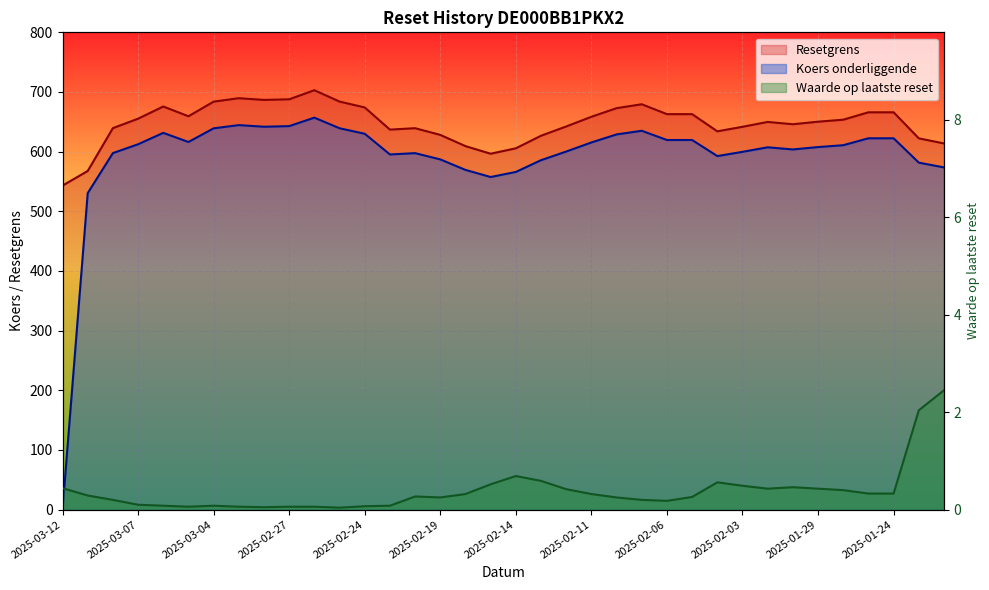

Is it true that Resetgrens equals 341.3 at 2025-02-03?

False